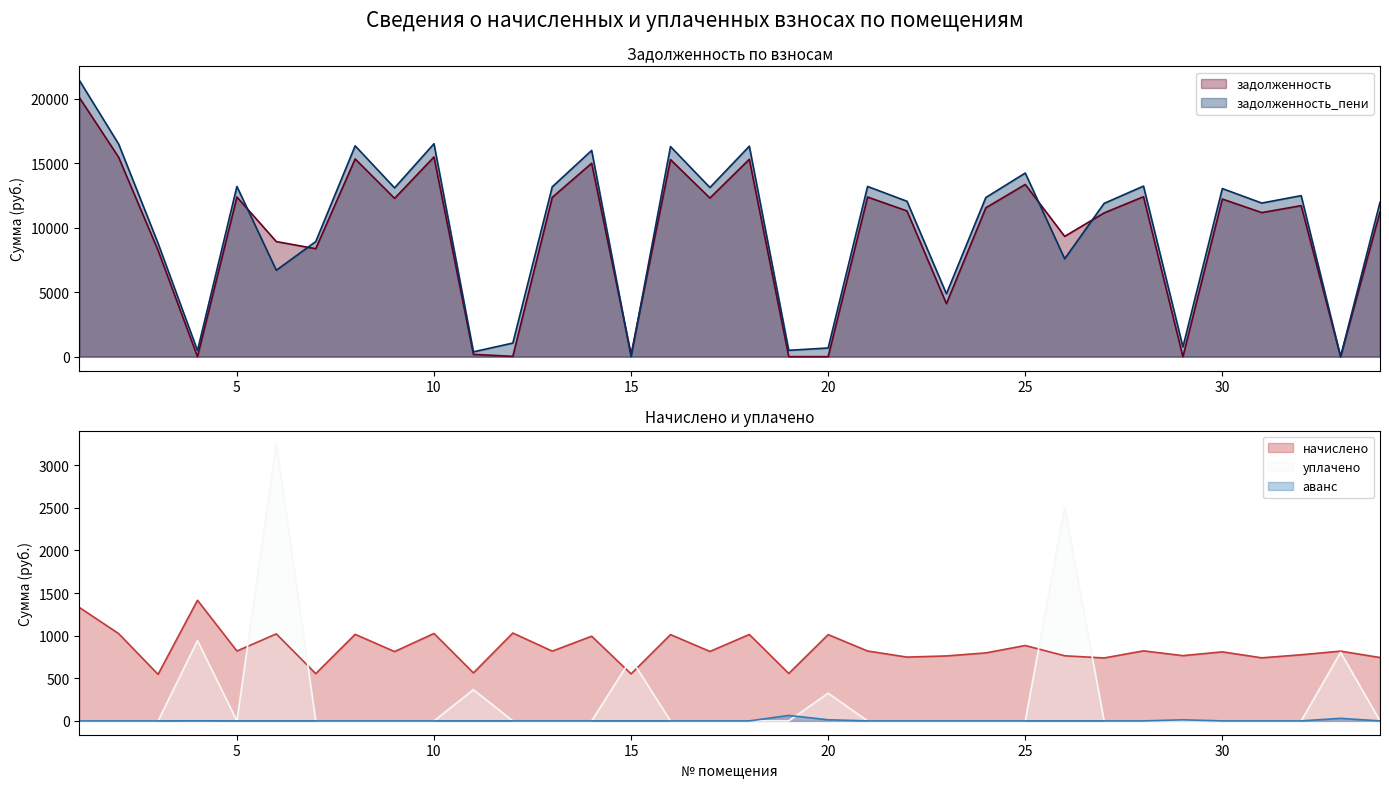

Reading left to right, what are all the values shown in this chart?

задолженность: 1=20107.4	2=15459.4	3=8243.3	4=0.0	5=12377.8	6=8923.6	7=8371.7	8=15331.0	9=12275.0	10=15485.0	11=178.6	12=24.2	13=12352.1	14=14997.1	15=174.6	16=15279.6	17=12300.7	18=15305.3	19=0.0	20=0.0	21=12377.8	22=11299.2	23=4112.2	24=11543.9	25=13353.6	26=9327.9	27=11145.1	28=12403.4	29=0.0	30=12223.7	31=11170.8	32=11710.1	33=0.0	34=11222.2
начислено: 1=1331.9	2=1024.0	3=546.0	4=1415.2	5=819.9	6=1020.6	7=554.5	8=1015.5	9=813.1	10=1025.7	11=563.0	12=1030.8	13=818.2	14=993.4	15=551.1	16=1012.1	17=814.8	18=1013.8	19=556.2	20=1012.1	21=819.9	22=748.4	23=762.1	24=797.8	25=884.5	26=763.6	27=738.2	28=821.6	29=765.5	30=809.7	31=740.0	32=775.6	33=818.2	34=743.3
уплачено: 1=0.0	2=0.0	3=0.0	4=942.0	5=0.0	6=3243.9	7=0.0	8=0.0	9=0.0	10=0.0	11=366.0	12=0.0	13=0.0	14=0.0	15=727.0	16=0.0	17=0.0	18=0.0	19=0.0	20=325.0	21=0.0	22=0.0	23=0.0	24=0.0	25=0.0	26=2500.0	27=0.0	28=0.0	29=0.0	30=0.0	31=0.0	32=0.0	33=804.0	34=0.0
задолженность_пени: 1=21439.3	2=16483.3	3=8789.3	4=472.1	5=13197.6	6=6700.3	7=8926.2	8=16346.5	9=13088.1	10=16510.7	11=375.6	12=1055.0	13=13170.3	14=15990.5	15=0.0	16=16291.7	17=13115.5	18=16319.1	19=492.0	20=674.1	21=13197.6	22=12047.6	23=4874.3	24=12341.7	25=14238.1	26=7591.5	27=11883.4	28=13225.0	29=753.0	30=13033.4	31=11910.8	32=12485.7	33=0.0	34=11965.5
аванс: 1=0.0	2=0.0	3=0.0	4=1.1	5=0.0	6=0.0	7=0.0	8=0.0	9=0.0	10=0.0	11=0.0	12=0.0	13=0.0	14=0.0	15=0.0	16=0.0	17=0.0	18=0.0	19=64.2	20=13.0	21=0.0	22=0.0	23=0.0	24=0.0	25=0.0	26=0.0	27=0.0	28=0.0	29=12.5	30=0.0	31=0.0	32=0.0	33=29.8	34=0.0